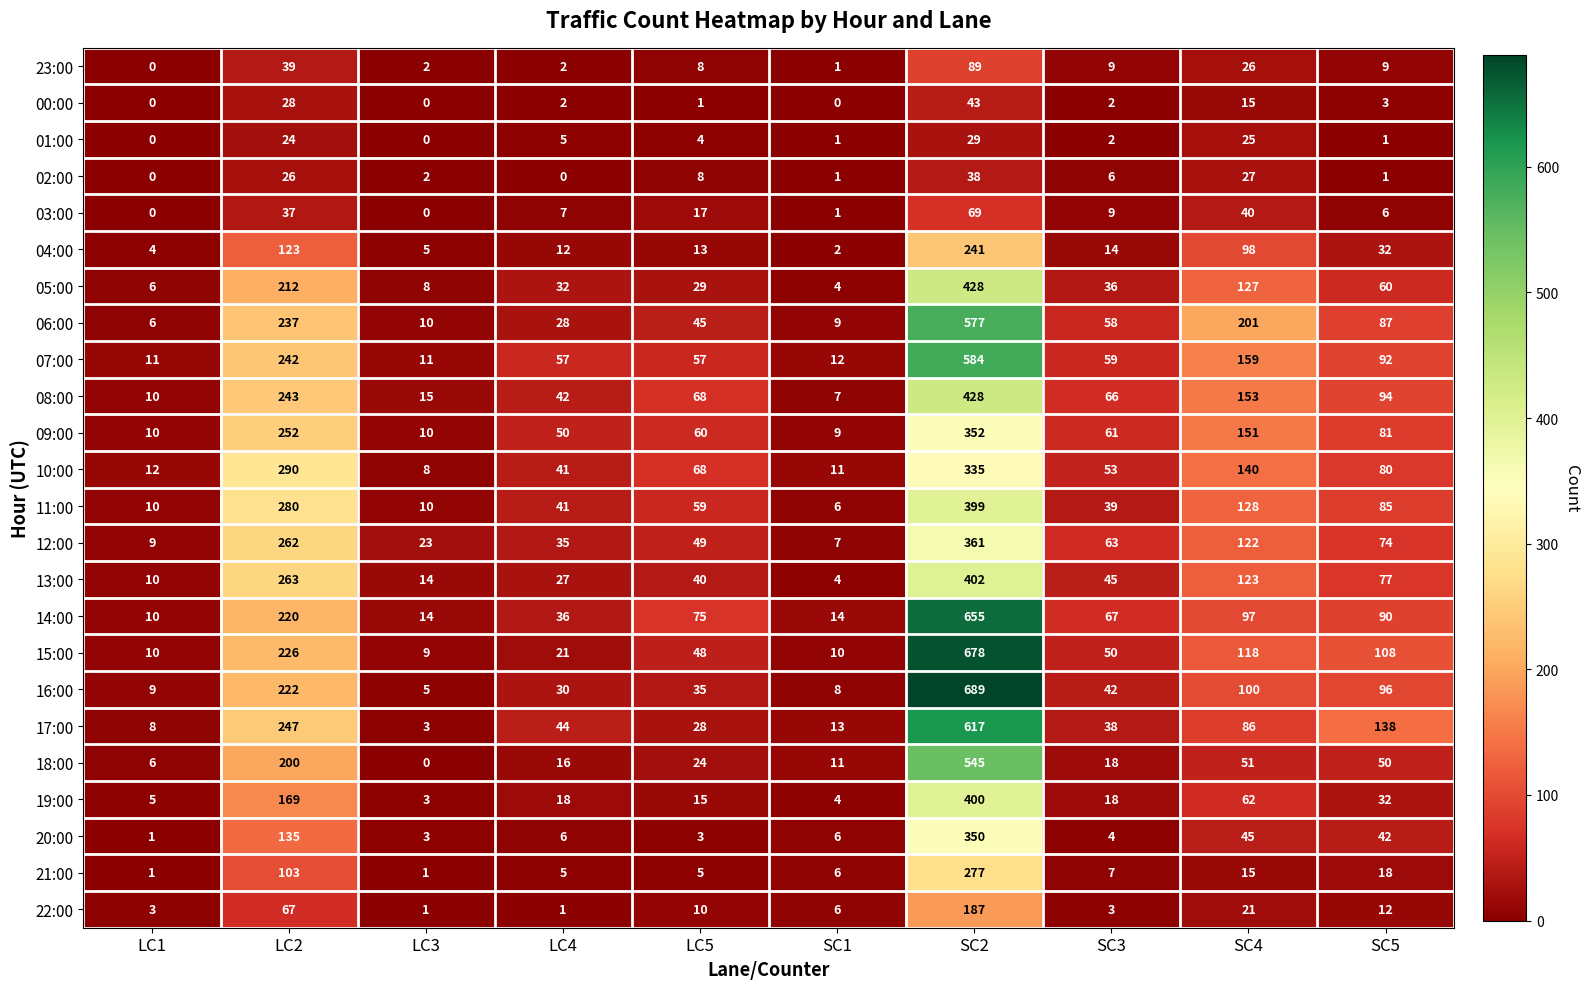

At which label does 03:00 first exceed 9?

LC2